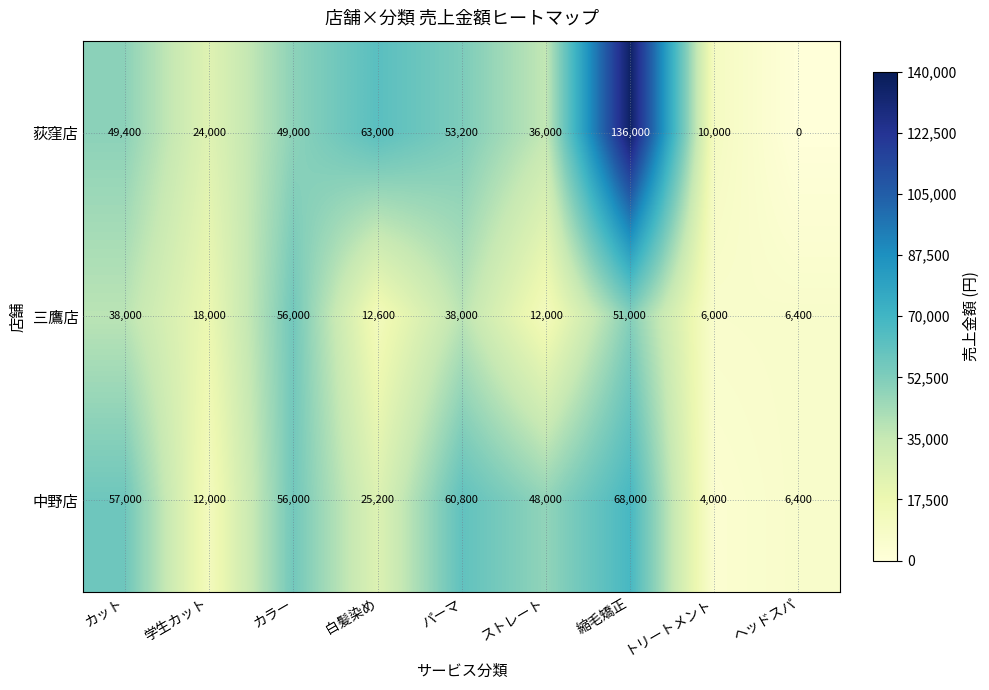

What is the spread (max minus min) of values at 学生カット?

12000